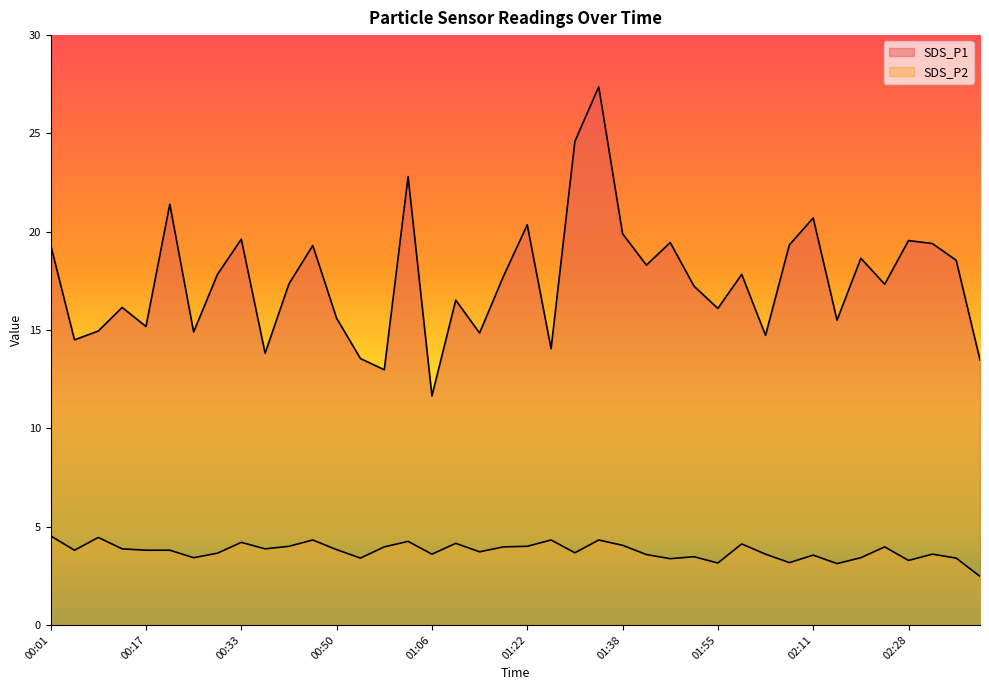

What is the value of the SDS_P1 point at the 23rd from the left?

24.6